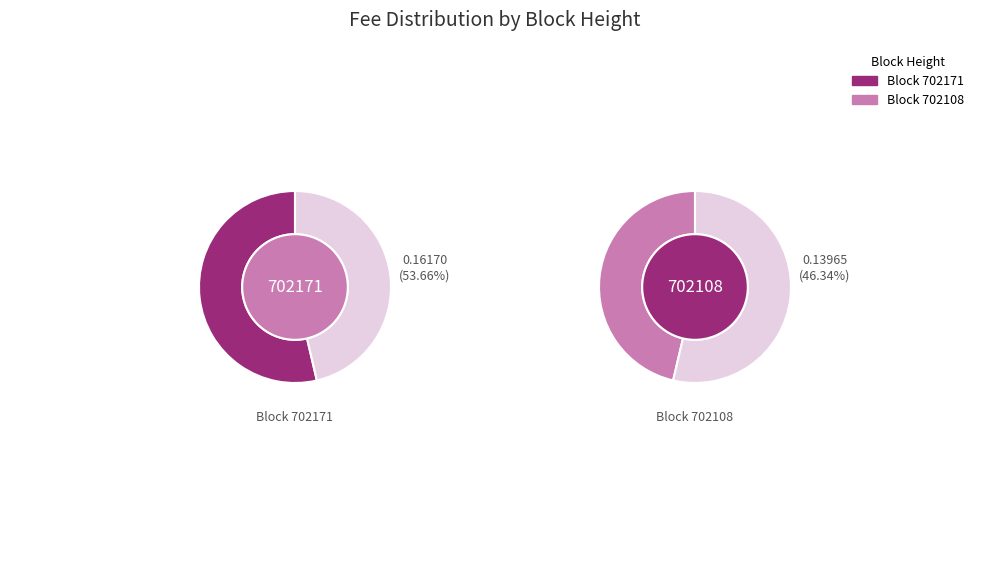

What is the majority slice?

702171